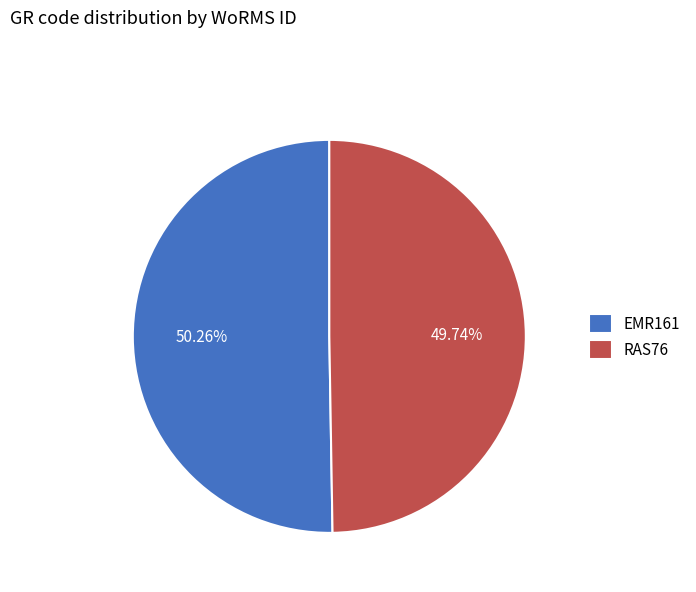

True or false: EMR161 accounts for 50% of the total.

True